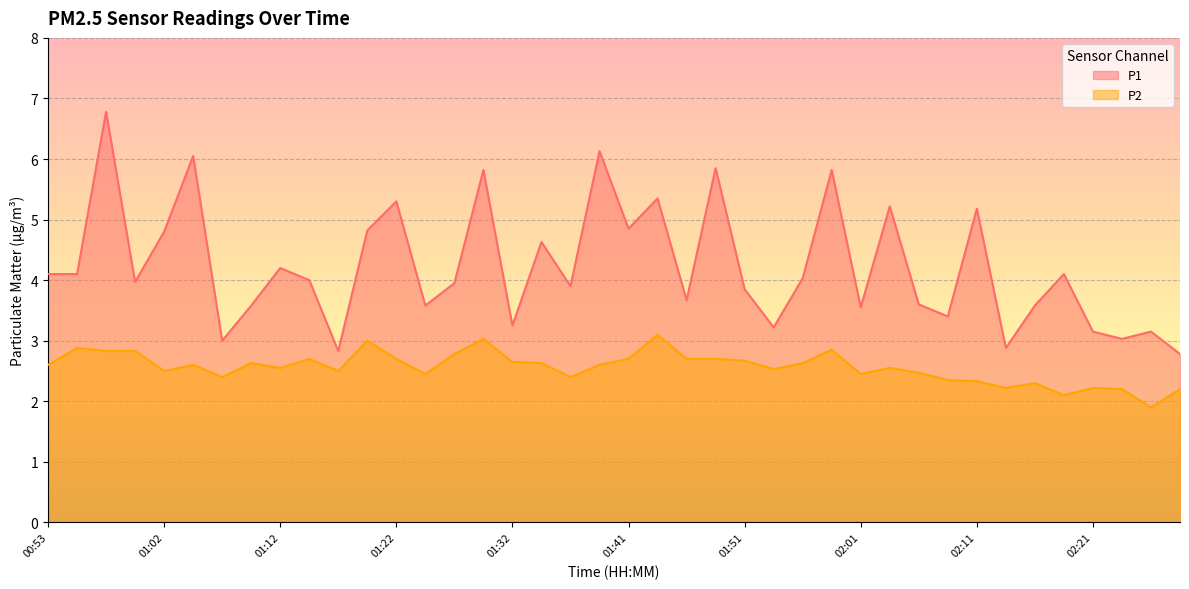

What is the difference between the maximum and minimum values in the P1 series?

4.0